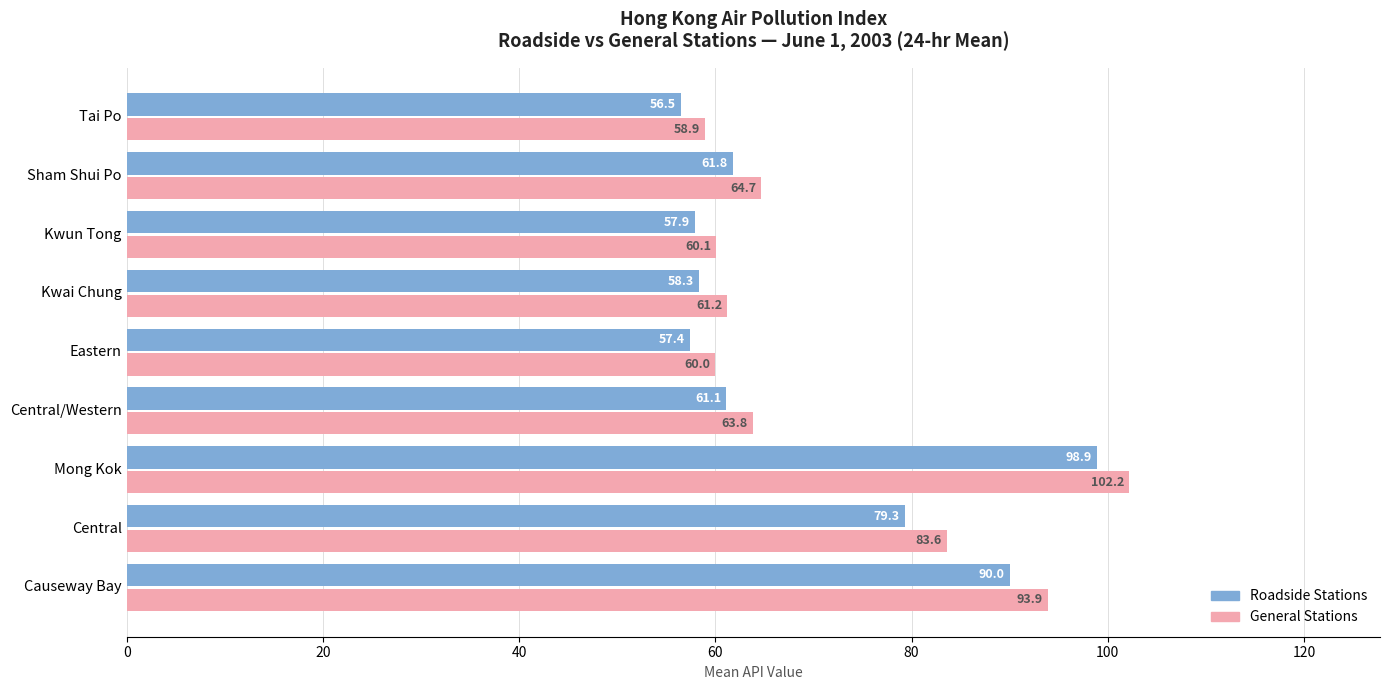

At which label is General Stations closest to 80?

Central